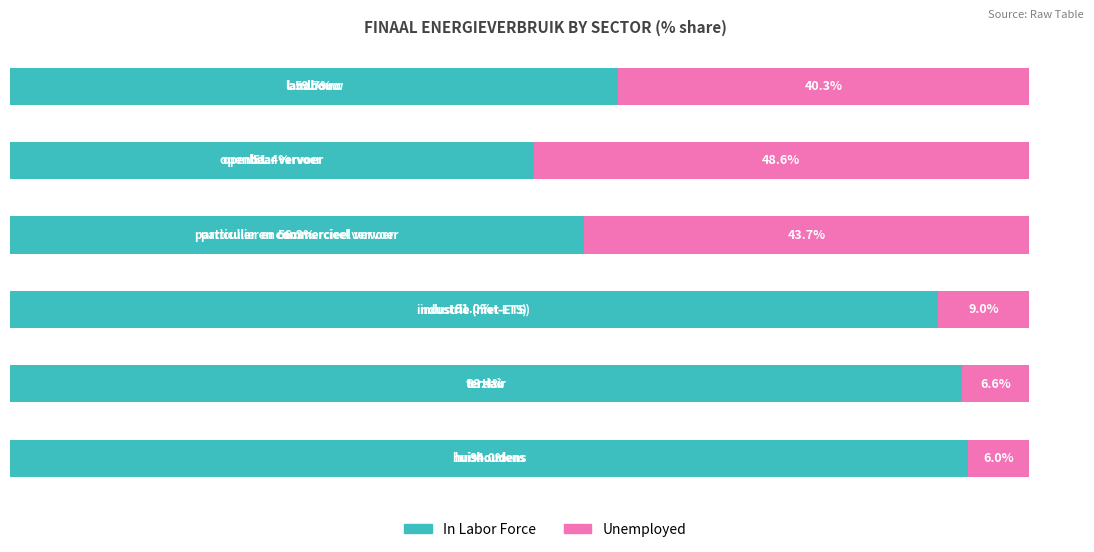

What are all the series names shown in the legend?

In Labor Force, Unemployed